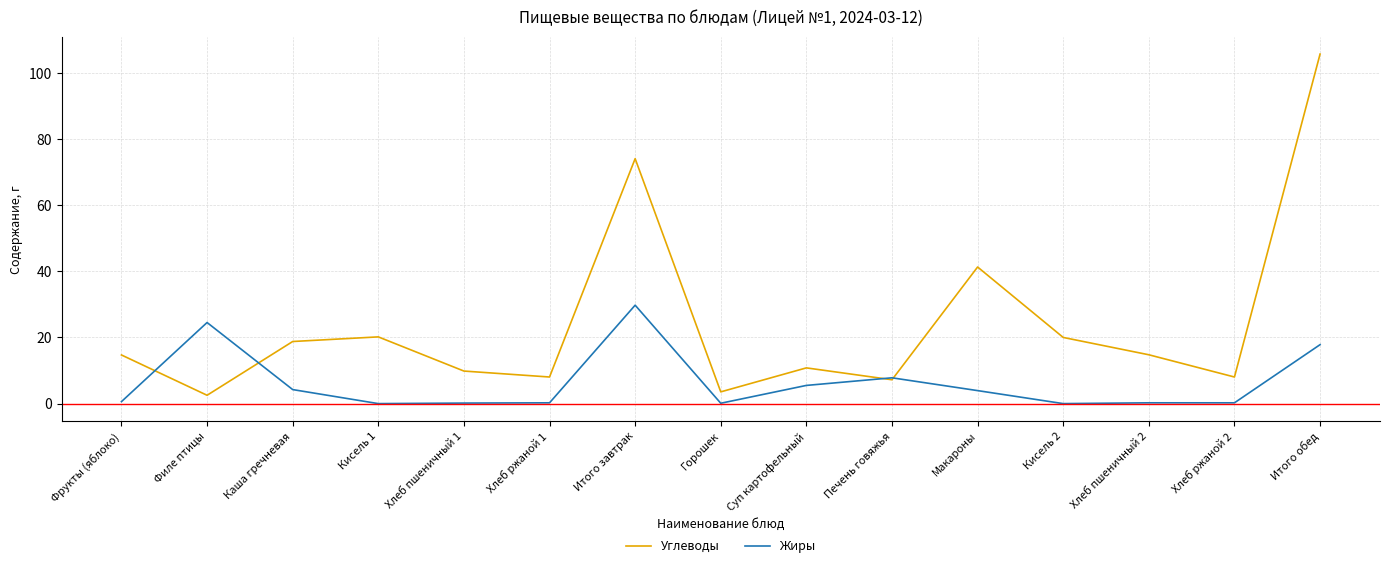

Which series has the largest range (max minus min)?

Углеводы